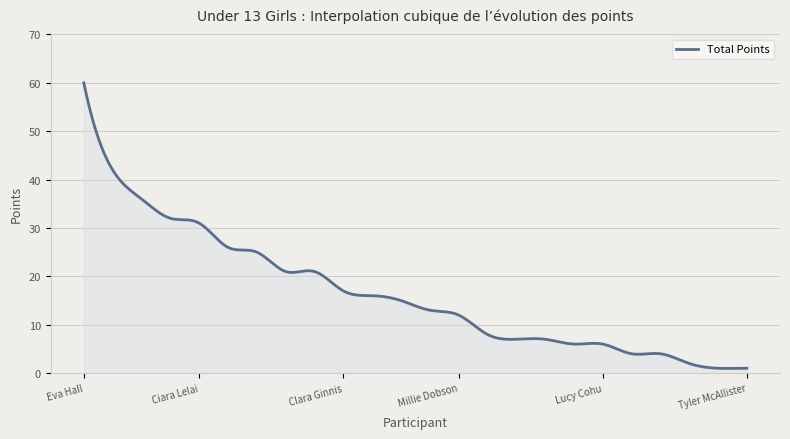

What is the difference between the maximum and minimum values?

59.0